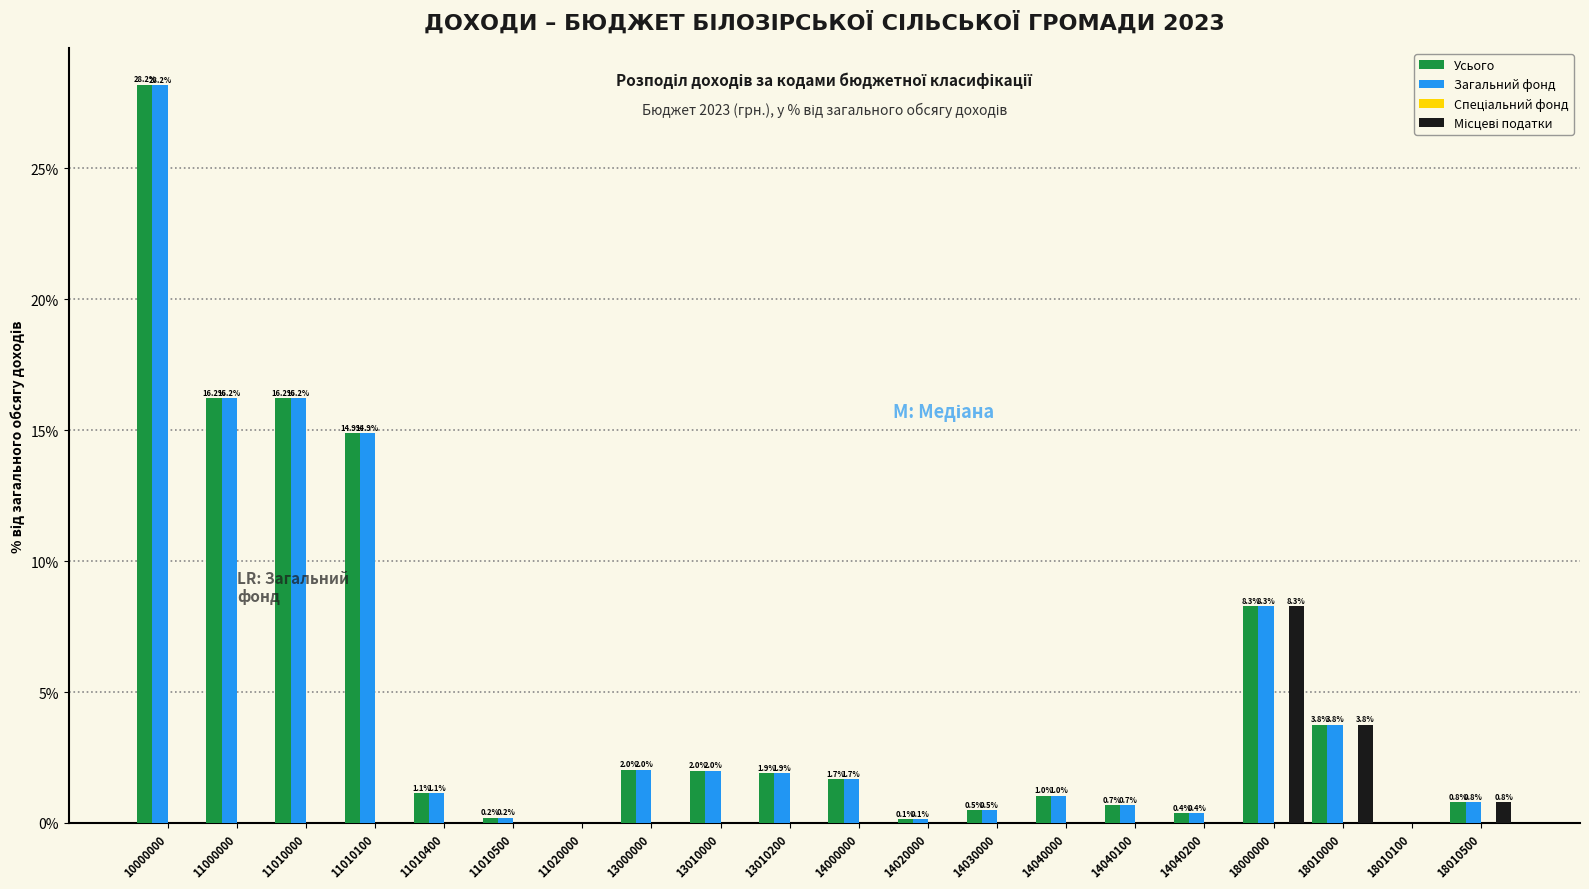

What is the maximum value shown in the chart?

28.2